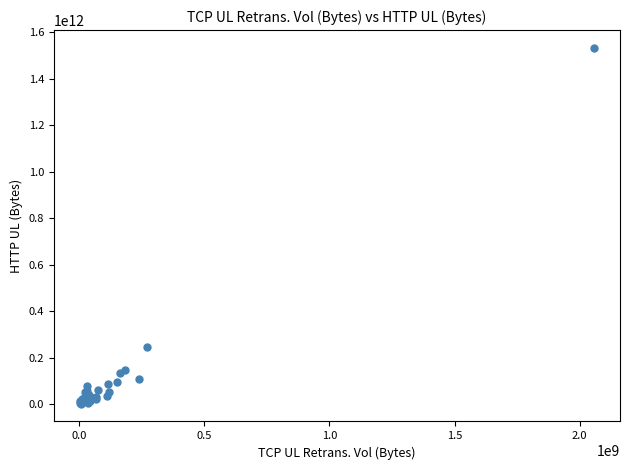

What Y value in the scatter plot is closest to 767095576835?

243323056250